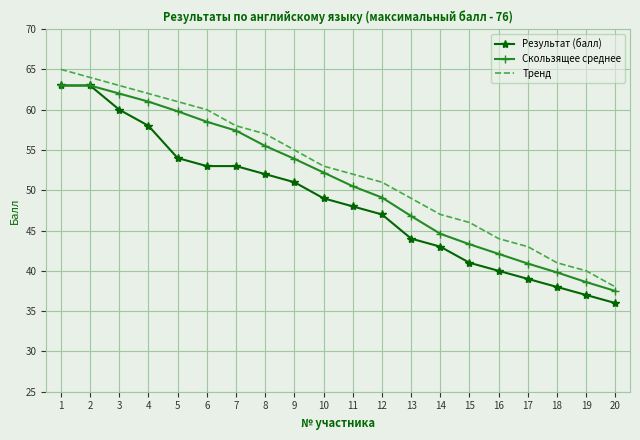

Read the Результат (балл) value at 11.

48.0